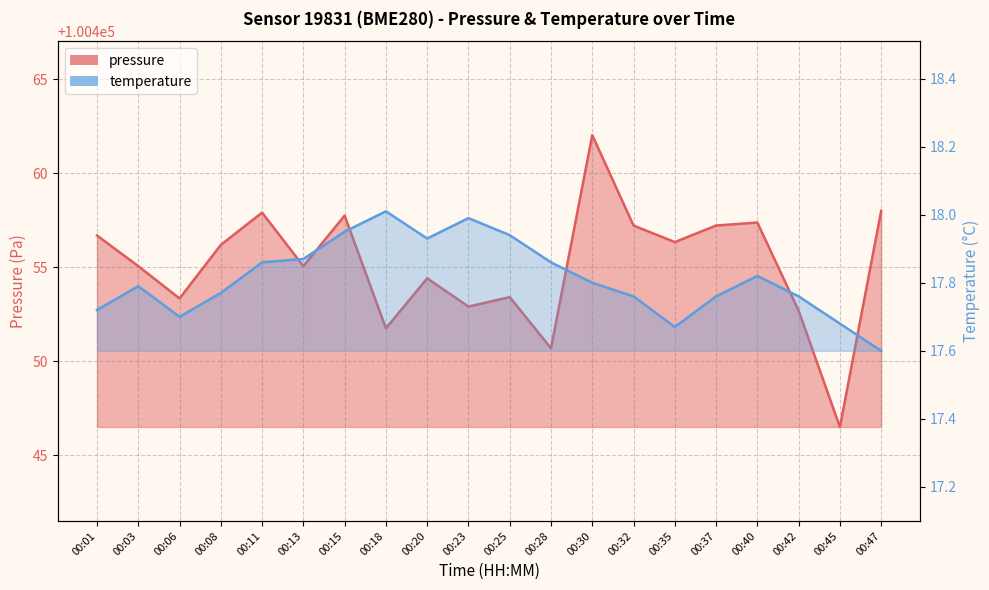

True or false: pressure and temperature cross at least once.

False